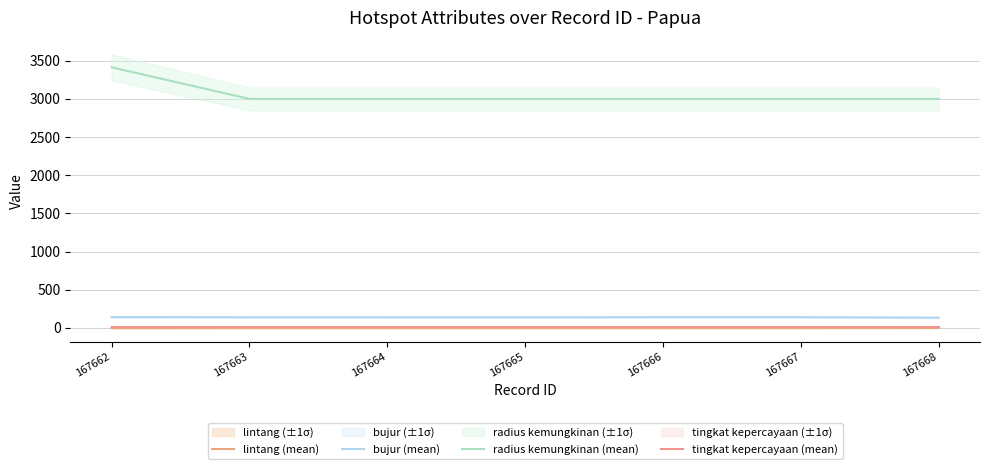

What is the total value across all series at 167665?

3142.4